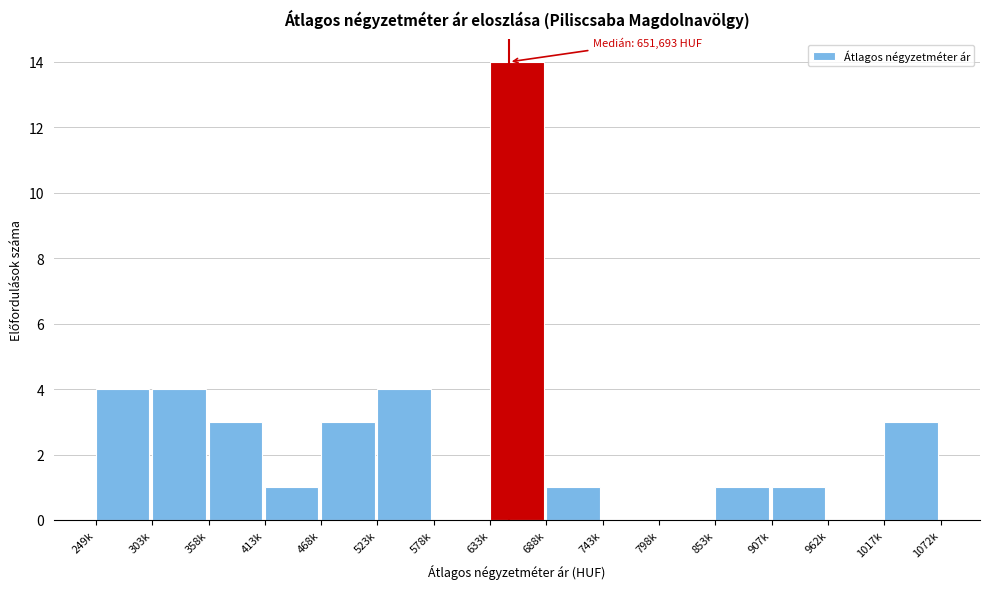

Reading left to right, what are all the values shown in this chart?

249k=4	303k=4	358k=3	413k=1	468k=3	523k=4	578k=0	633k=14	688k=1	743k=0	798k=0	853k=1	907k=1	962k=0	1017k=3